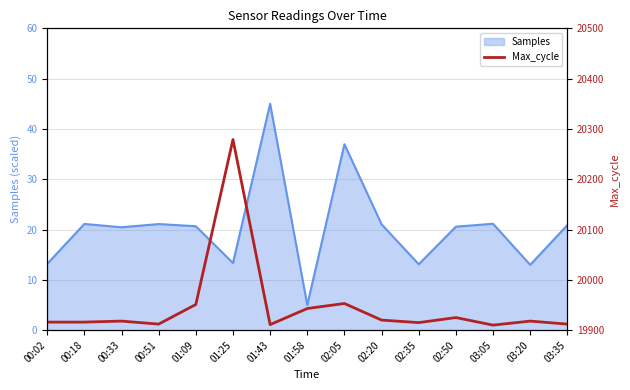

At which label does Samples reach its peak?

01:43